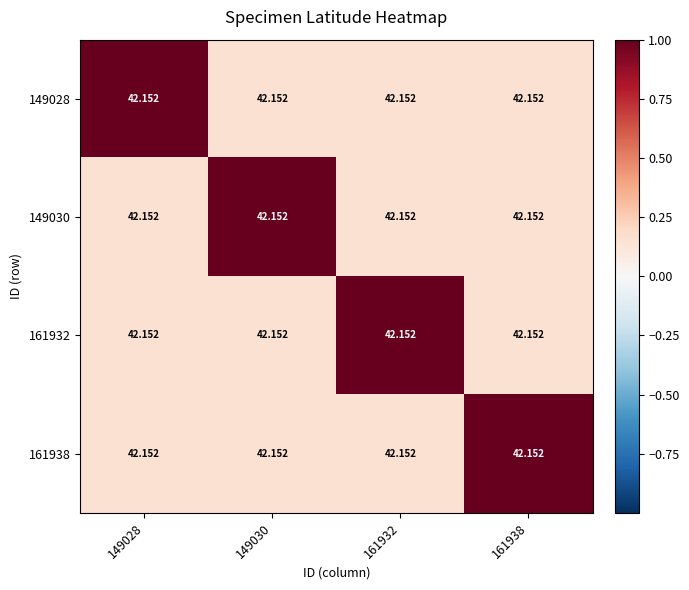

Reading left to right, extract all data points from this chart.

149028: 149028=42.2	149030=42.2	161932=42.2	161938=42.2
149030: 149028=42.2	149030=42.2	161932=42.2	161938=42.2
161932: 149028=42.2	149030=42.2	161932=42.2	161938=42.2
161938: 149028=42.2	149030=42.2	161932=42.2	161938=42.2